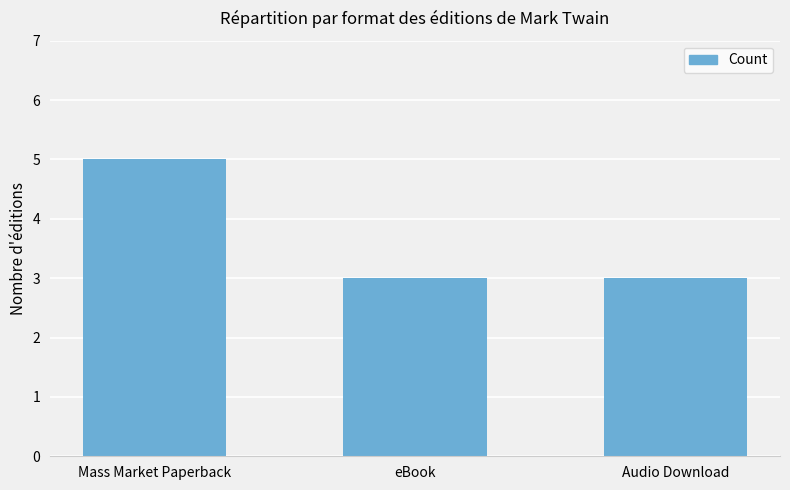

What is the sum of the values at Mass Market Paperback and eBook?

8